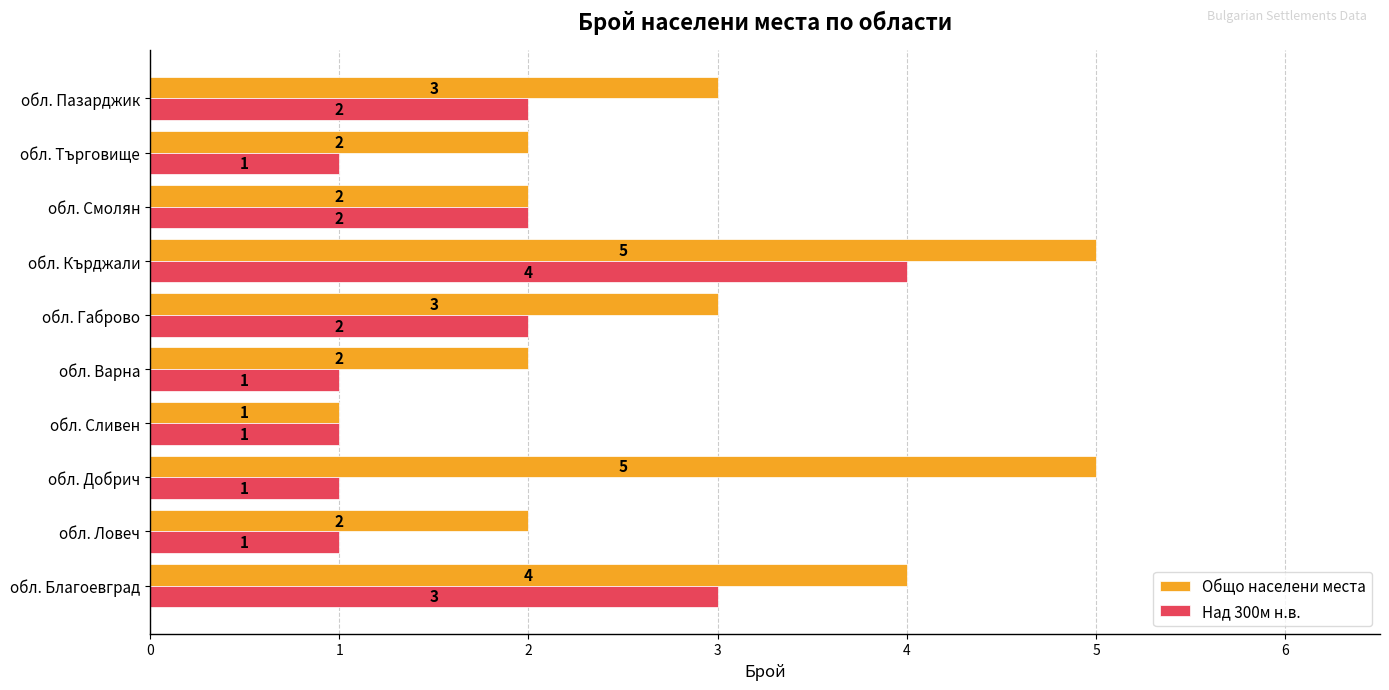

Count the Общо населени места values in the range 2 to 4.

7